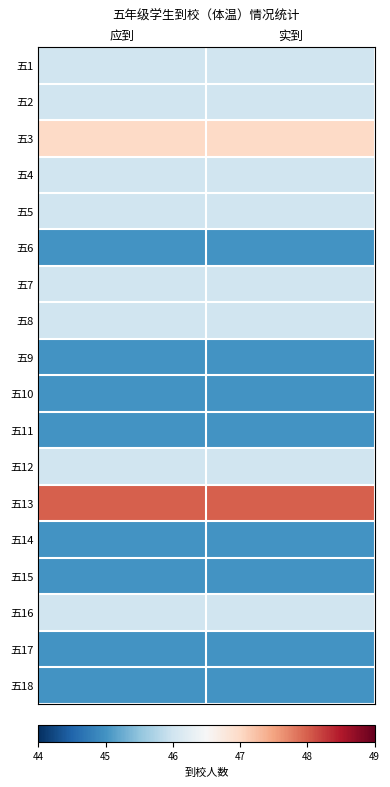

Which label corresponds to the largest value in the chart?

应到